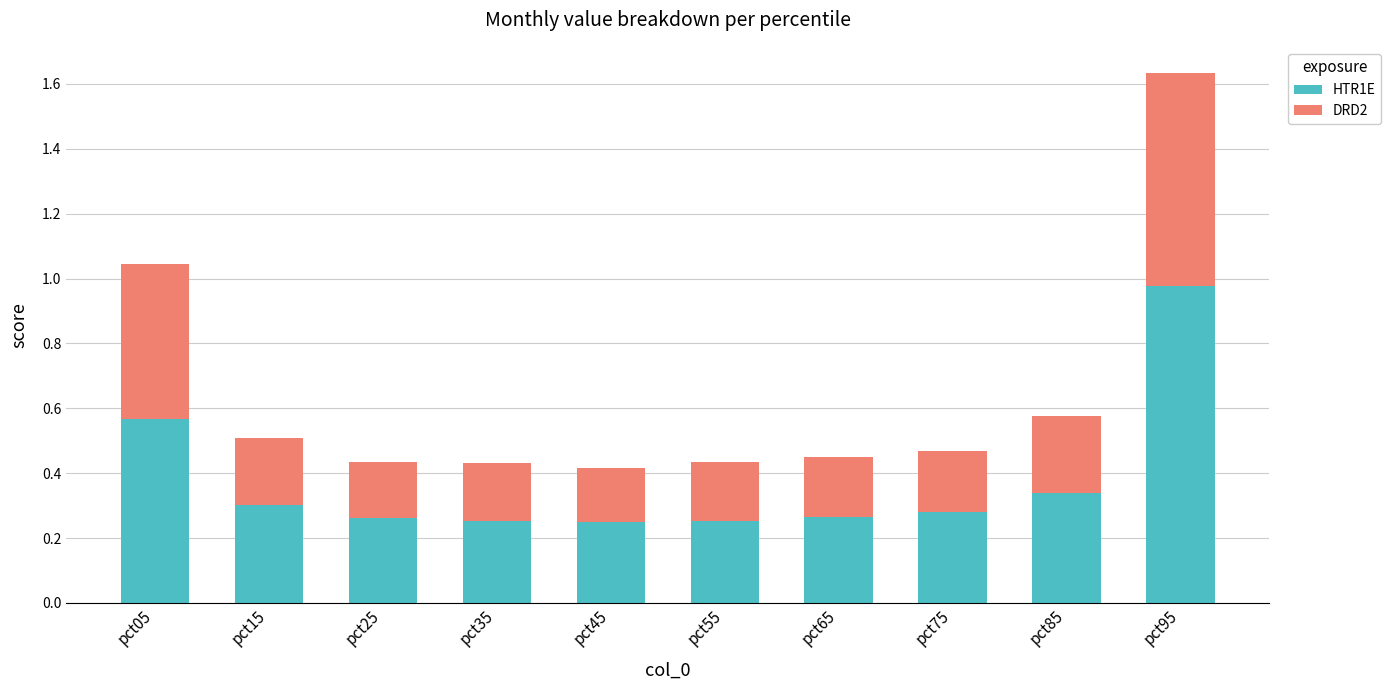

How many data points does each series have?

10